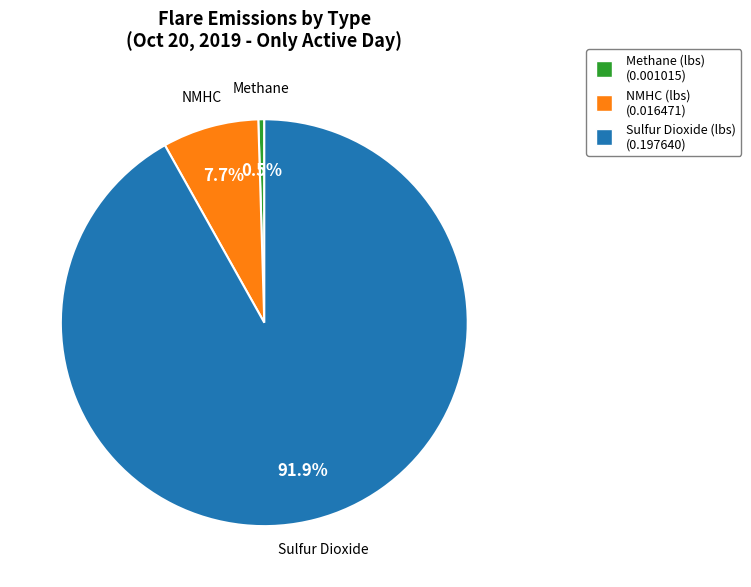

Rank the categories by value from highest to lowest.

Sulfur Dioxide (lbs), NMHC (lbs), Methane (lbs)